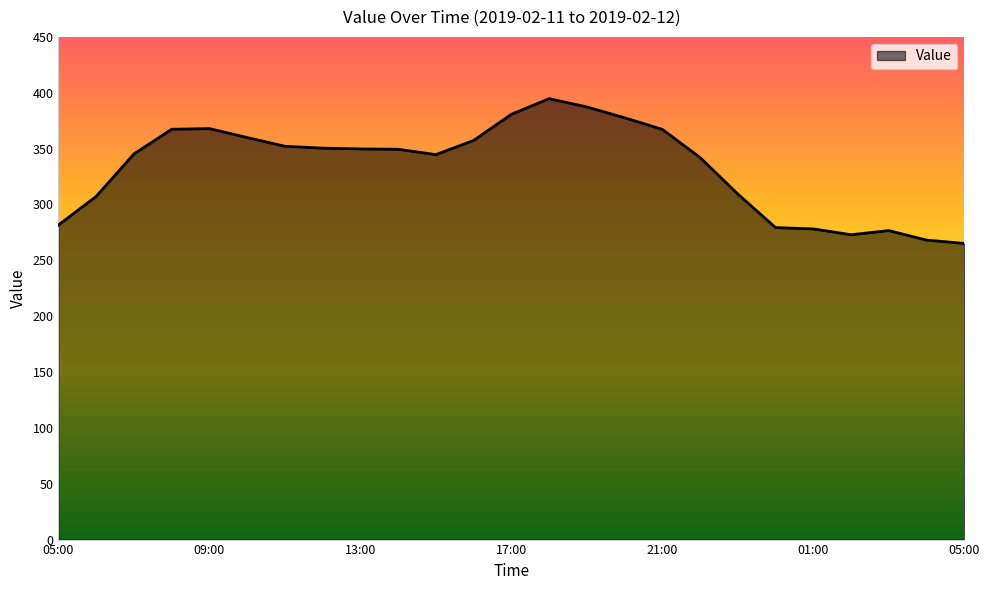

What is the difference between the maximum and minimum values?

129.6